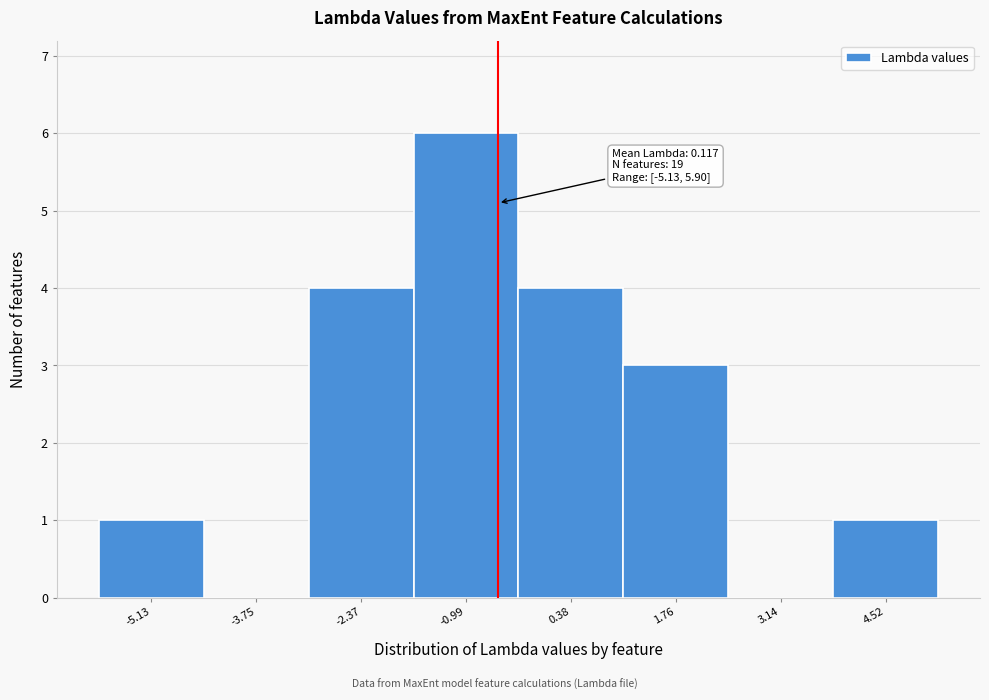

Reading right to left, list all the values displayed in this chart.

4.52=1	3.14=0	1.76=3	0.38=4	-0.99=6	-2.37=4	-3.75=0	-5.13=1